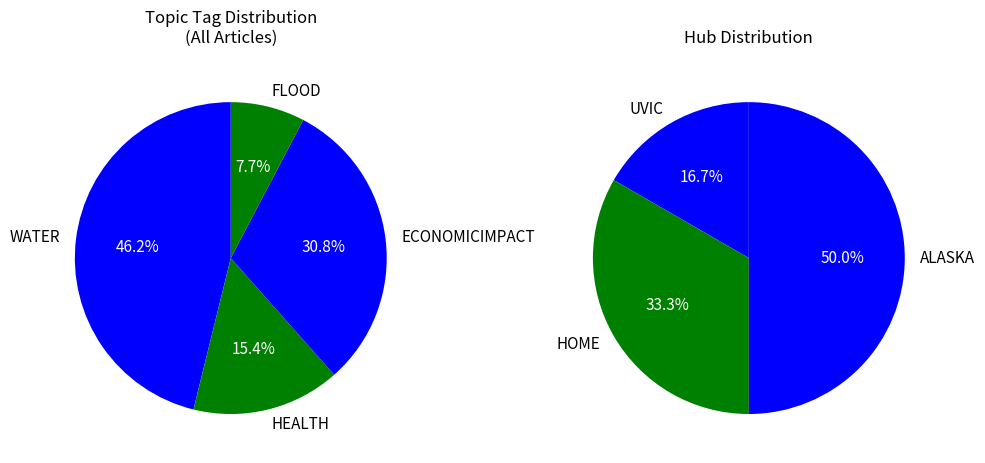

What percentage is NOT represented by 4?

83.3%